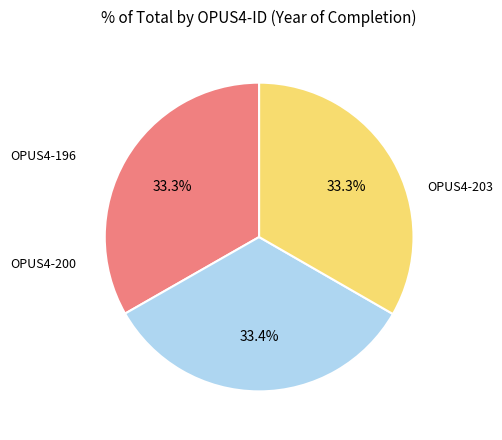

True or false: OPUS4-200 accounts for 33% of the total.

True